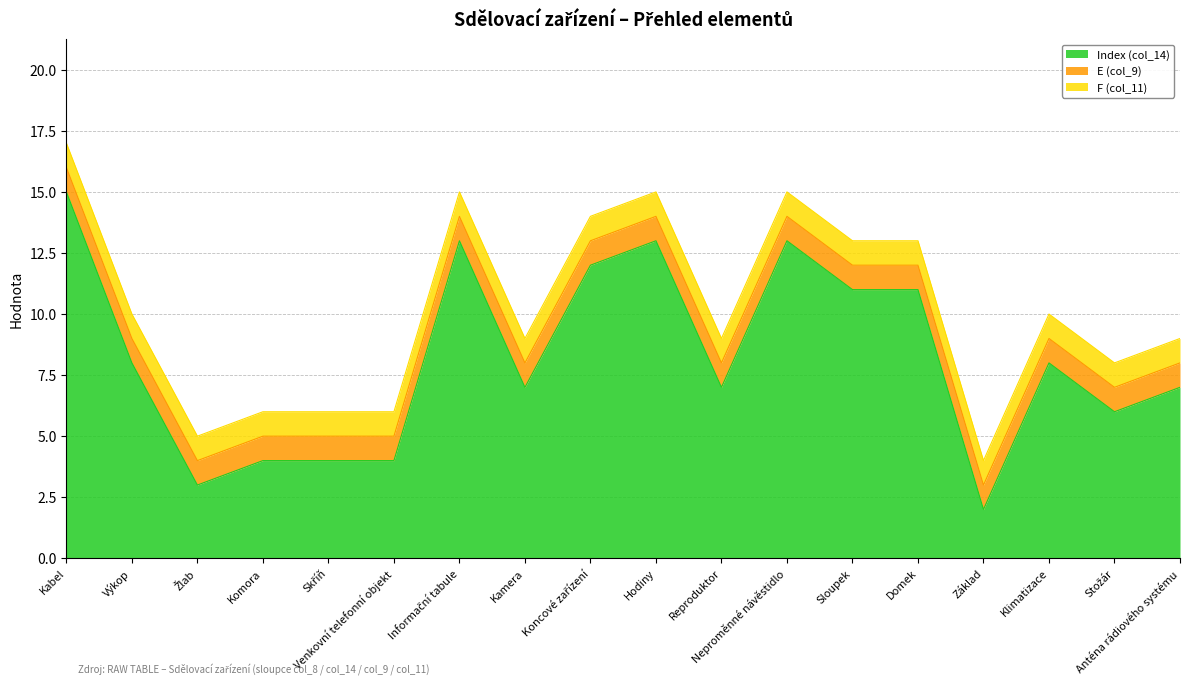

What is the sum of the F (col_11) values at Anténa rádiového systému and Klimatizace?

2